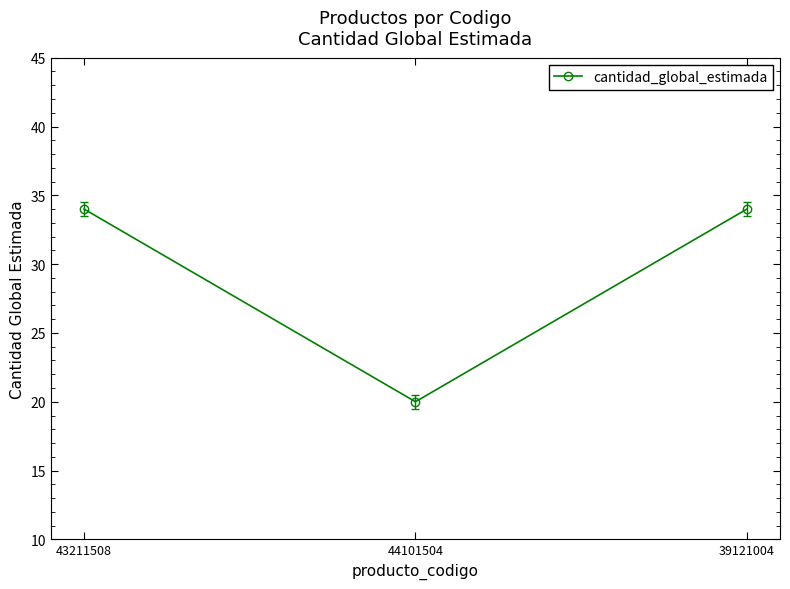

What is the smallest value displayed?

20